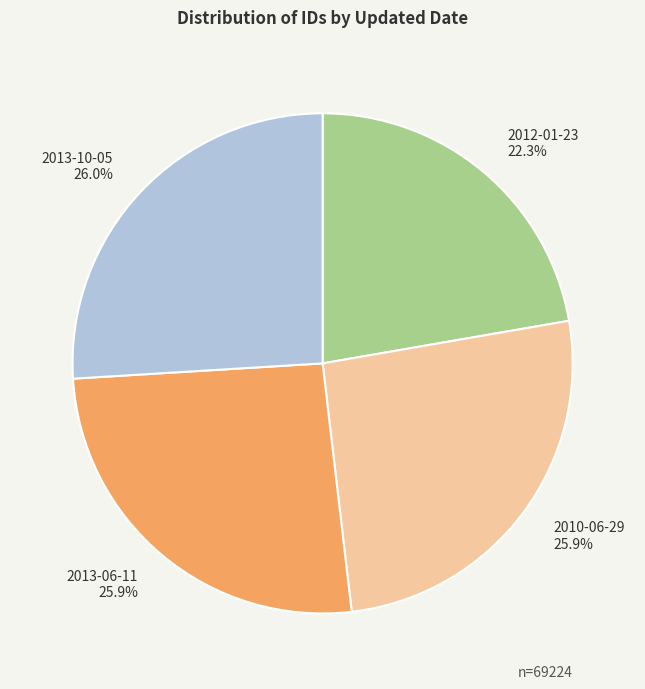

Is it true that 2013-06-11 is 11% of the pie?

False